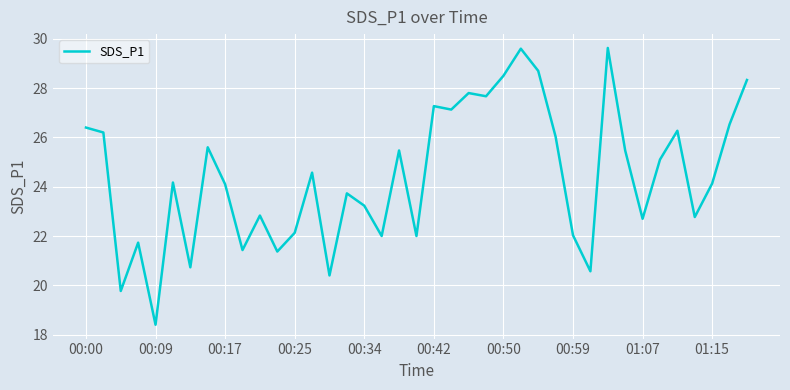

What is the maximum value shown in the chart?

29.6